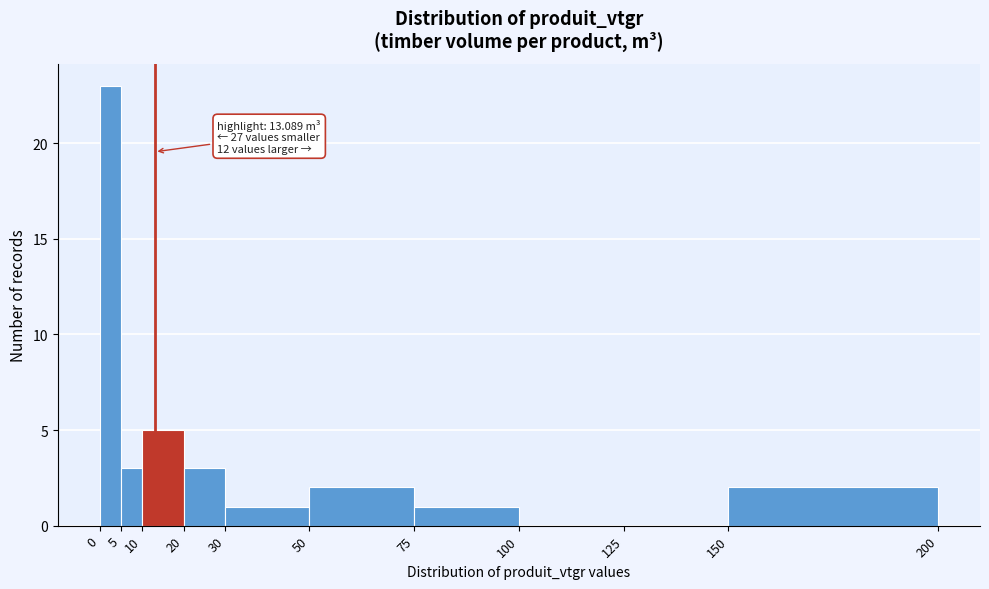

Over which range of the x-axis is the bar tallest?

0 to 5